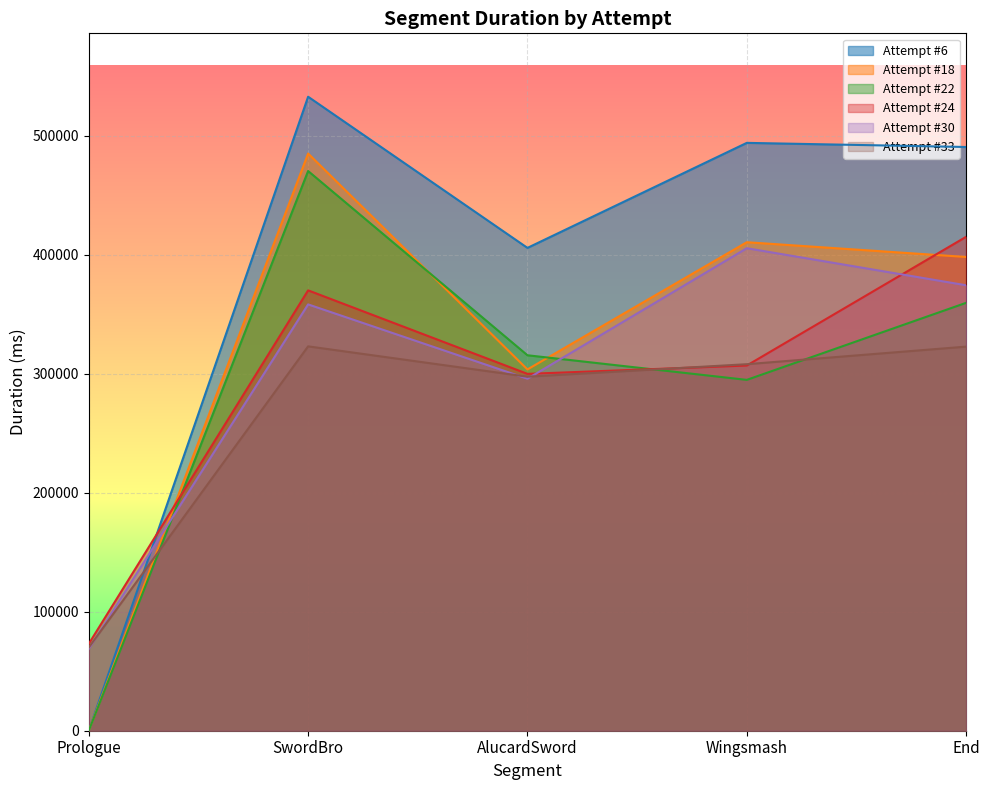

How many values in the Attempt #30 series are below 358358?

2